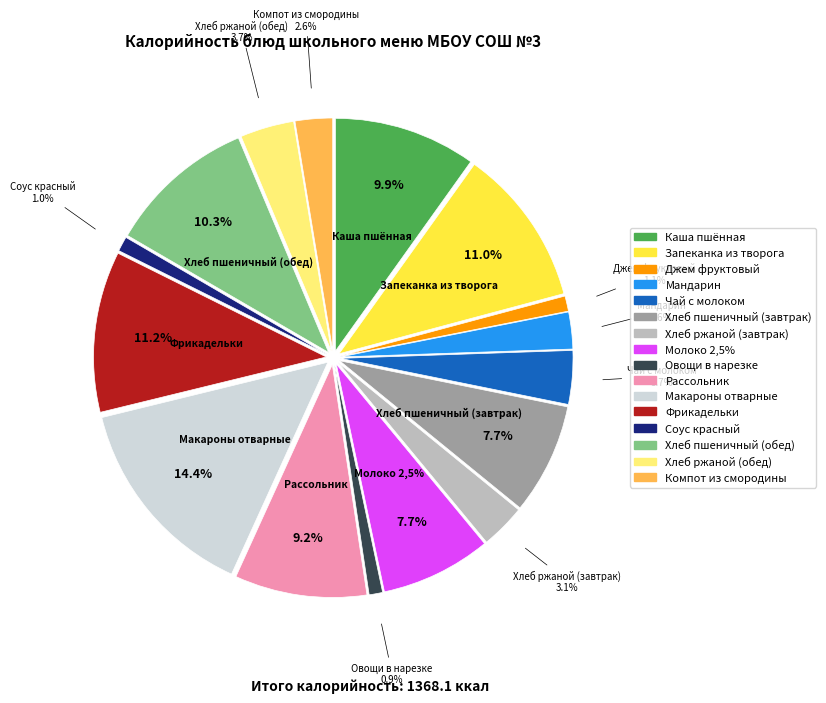

Is the sum of Компот из смородины and Хлеб ржаной (завтрак) greater than half?

No